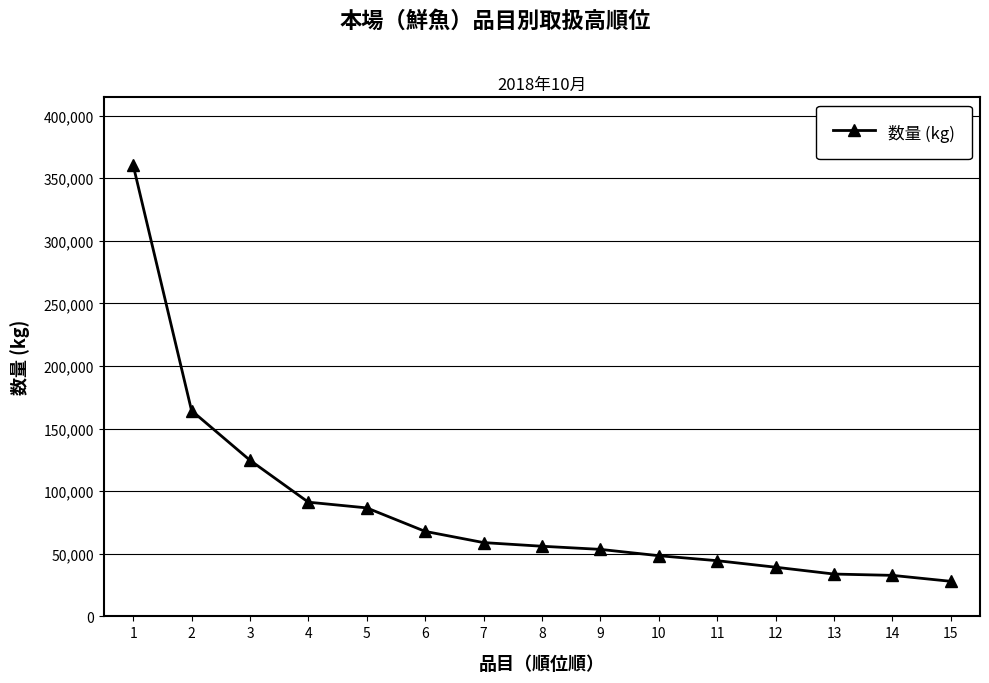

How many categories are shown in the chart?

15